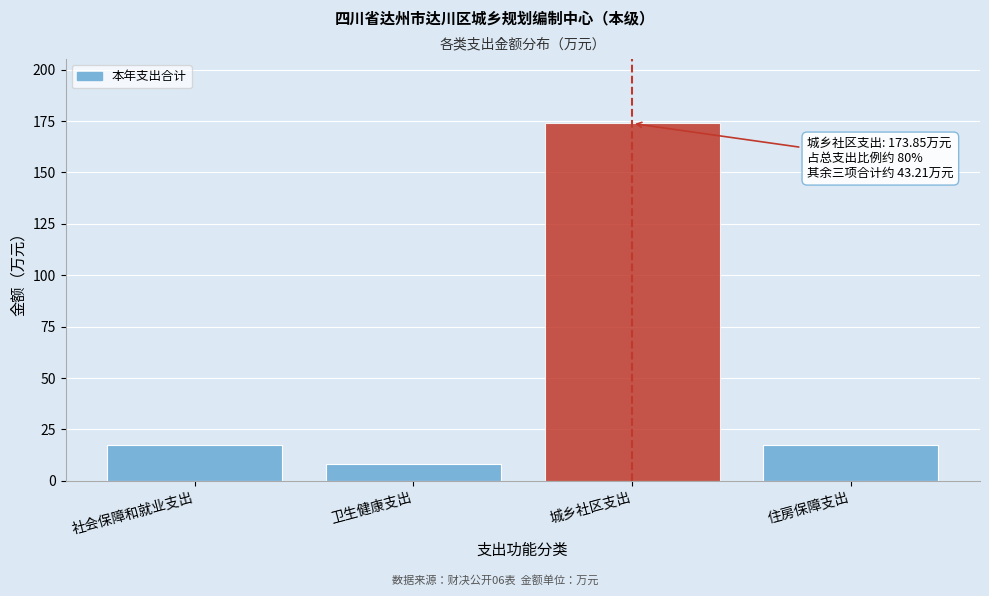

What is the ratio of the value at 卫生健康支出 to the value at 住房保障支出?

0.5